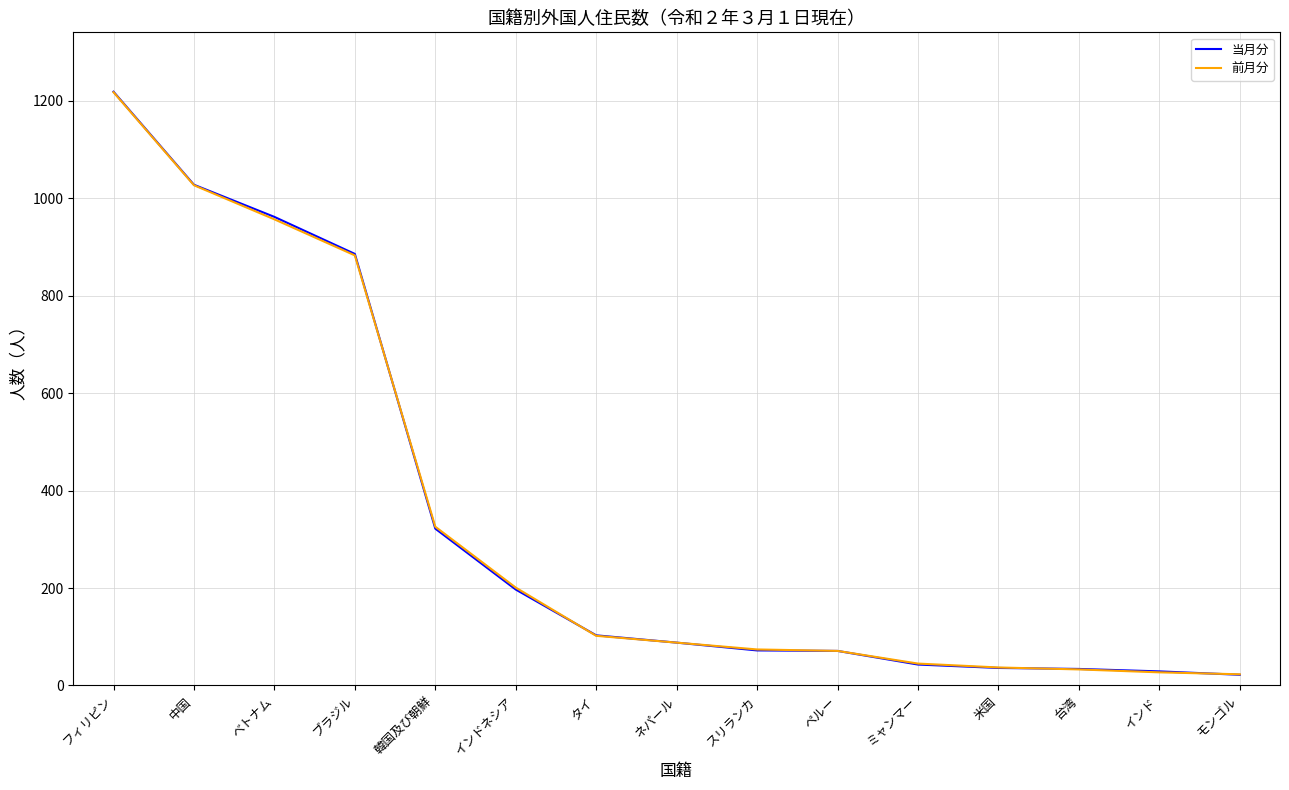

What is the minimum value shown in the chart?

22